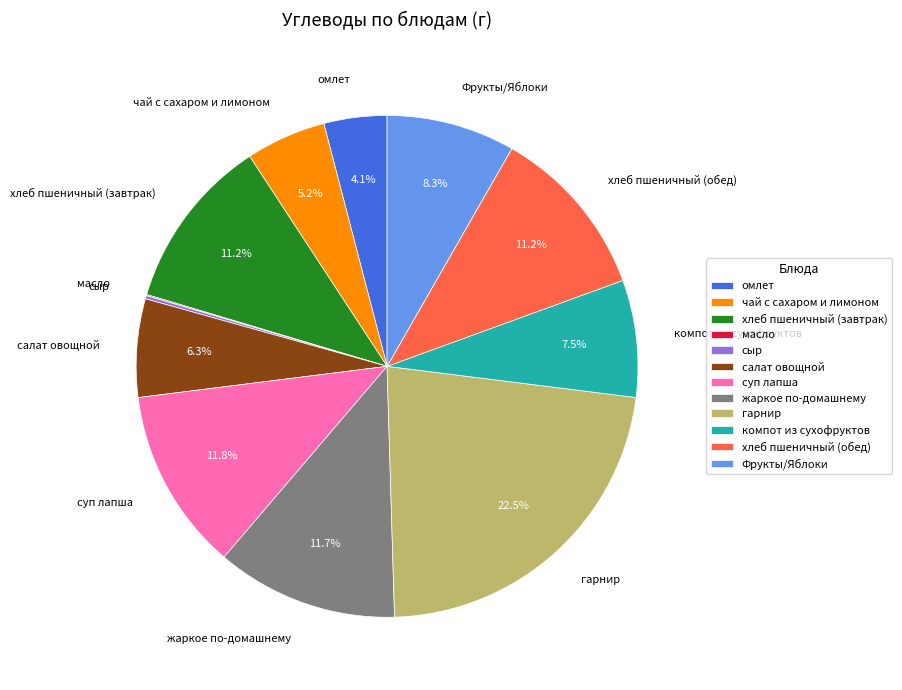

To the nearest percent, what is the difference between the largest and smallest slice percentages?

22%